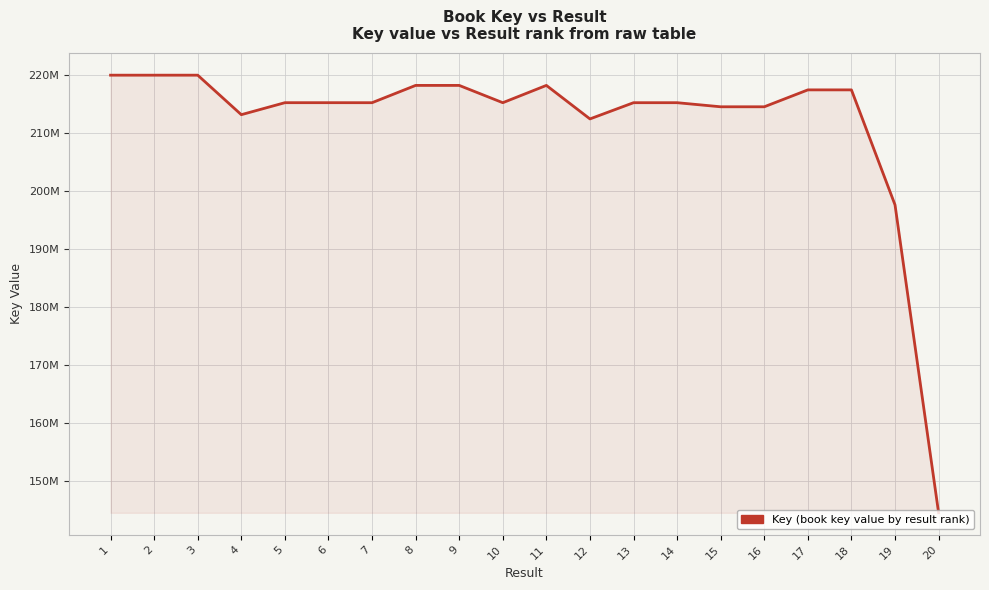

True or false: there are more than 1 points higher than both neighbors.

True